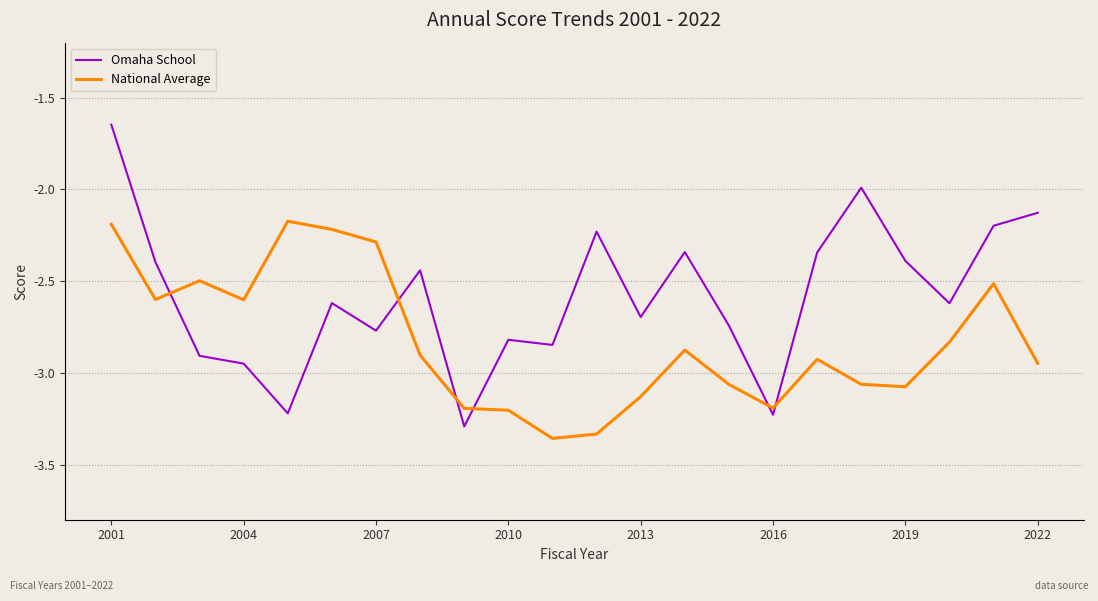

After their last crossing, which series has the higher values: Omaha School or National Average?

Omaha School